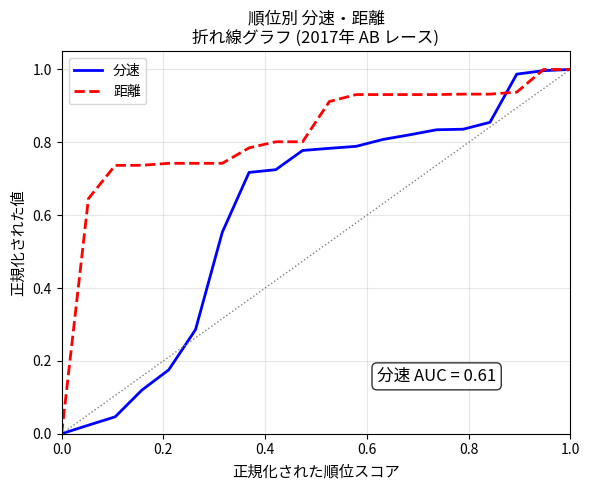

Which series has the largest total across all categories?

距離